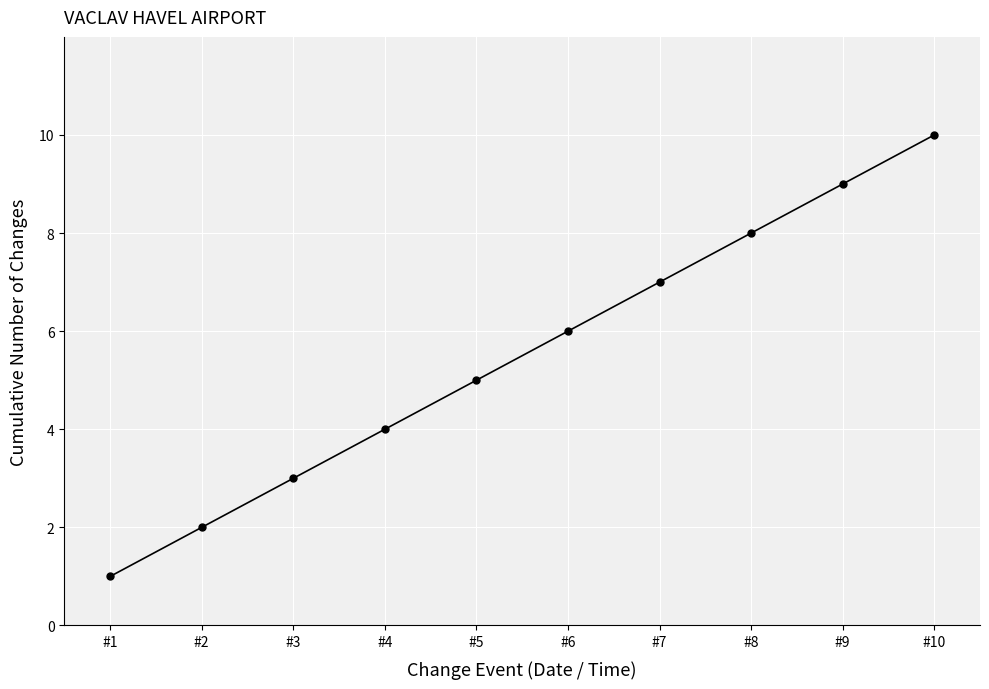

Is it true that the value at #6 is 6?

True